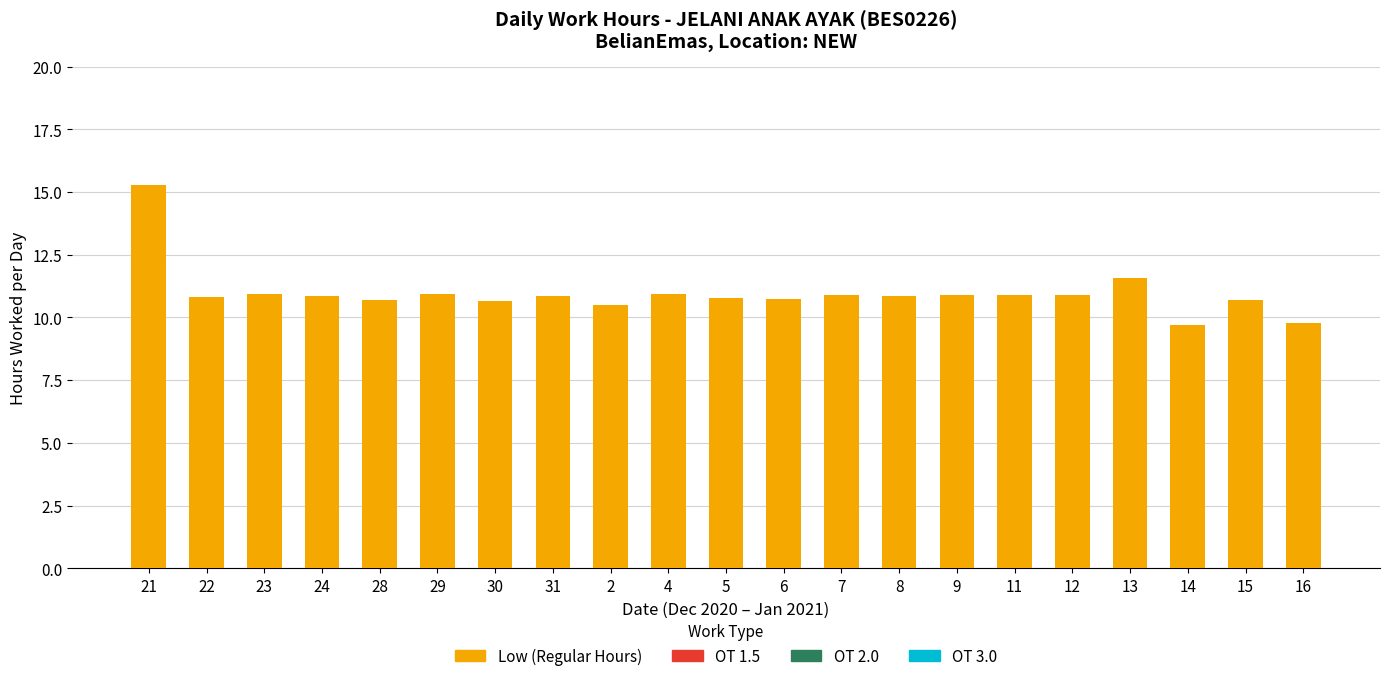

True or false: the data shows 10.8 at 22.

True